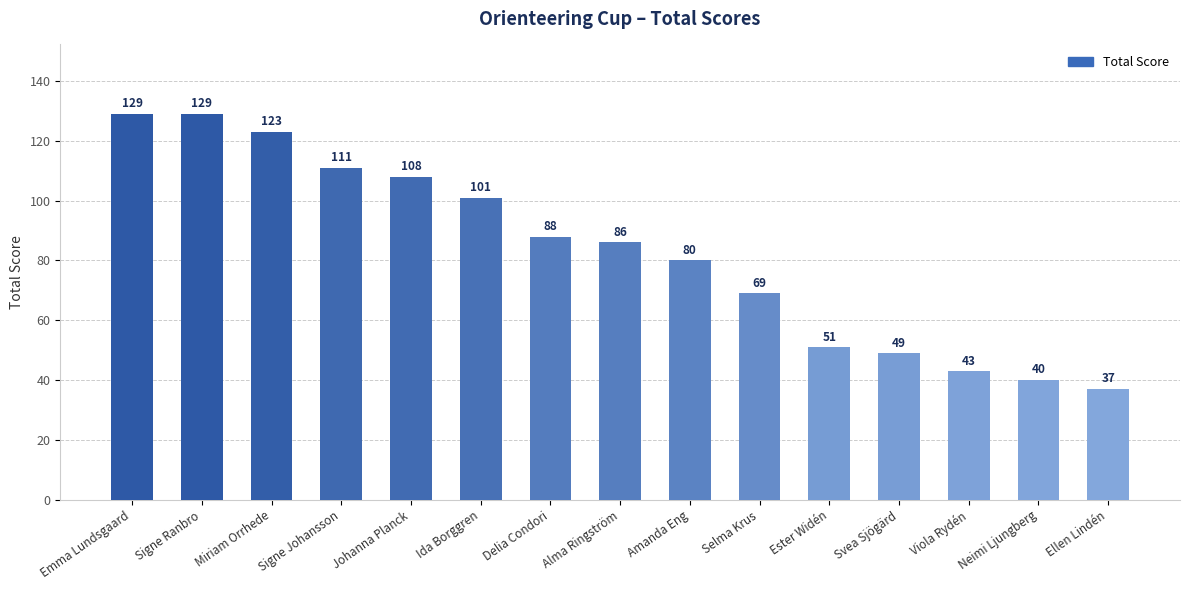

What is the smallest value displayed?

37